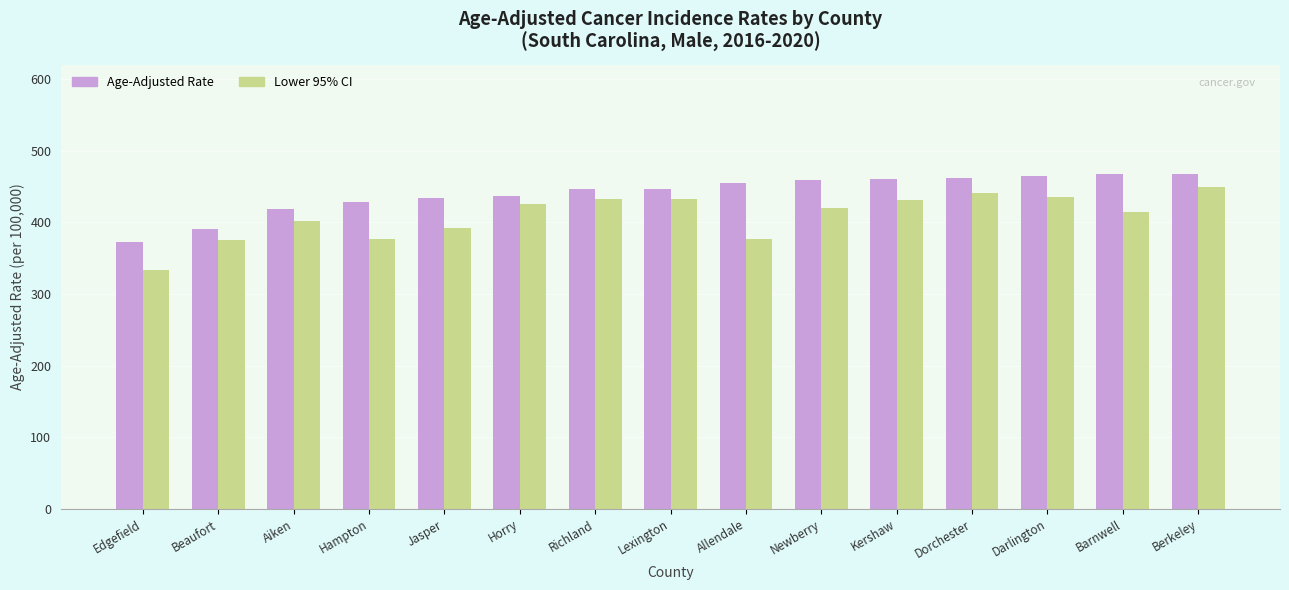

What position from the left is Newberry?

10